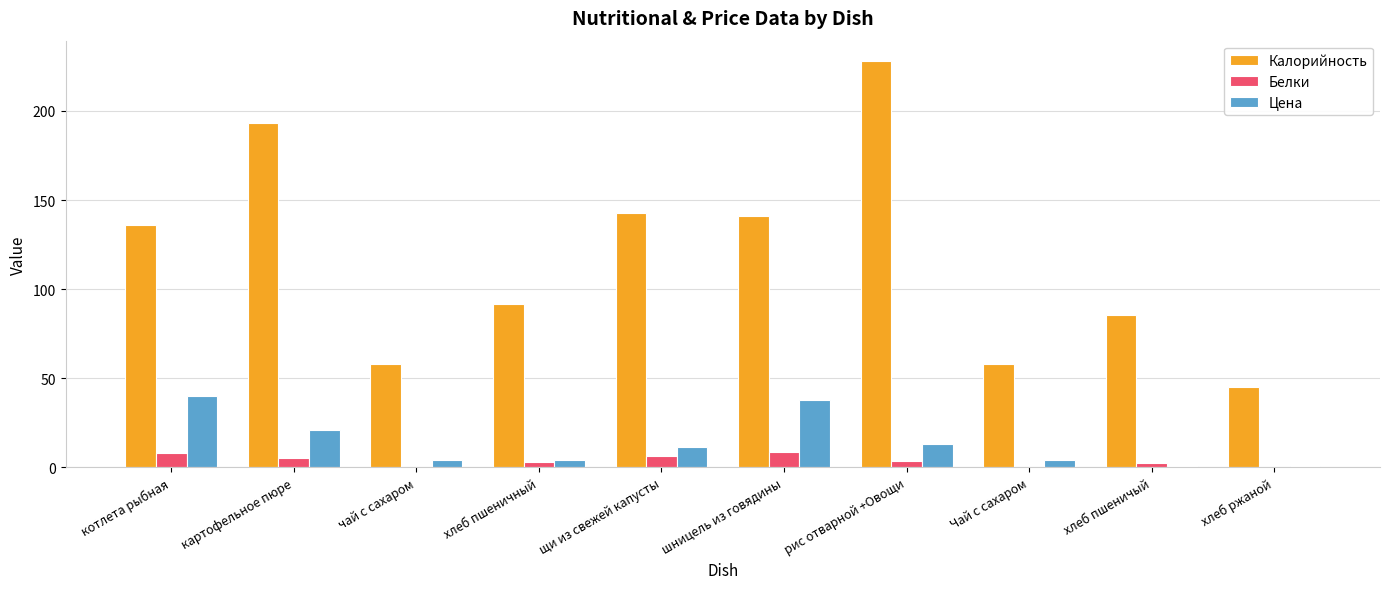

Are the bars grouped side by side (vs. stacked)?

Yes